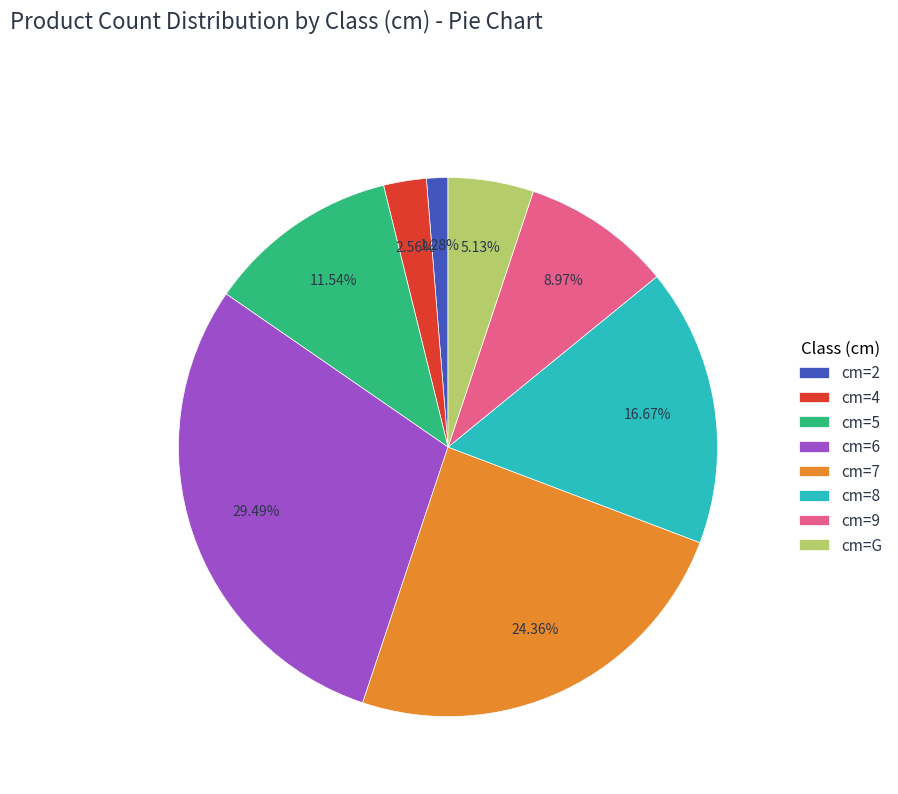

What is the ratio of the value at cm=4 to the value at cm=9?

0.3